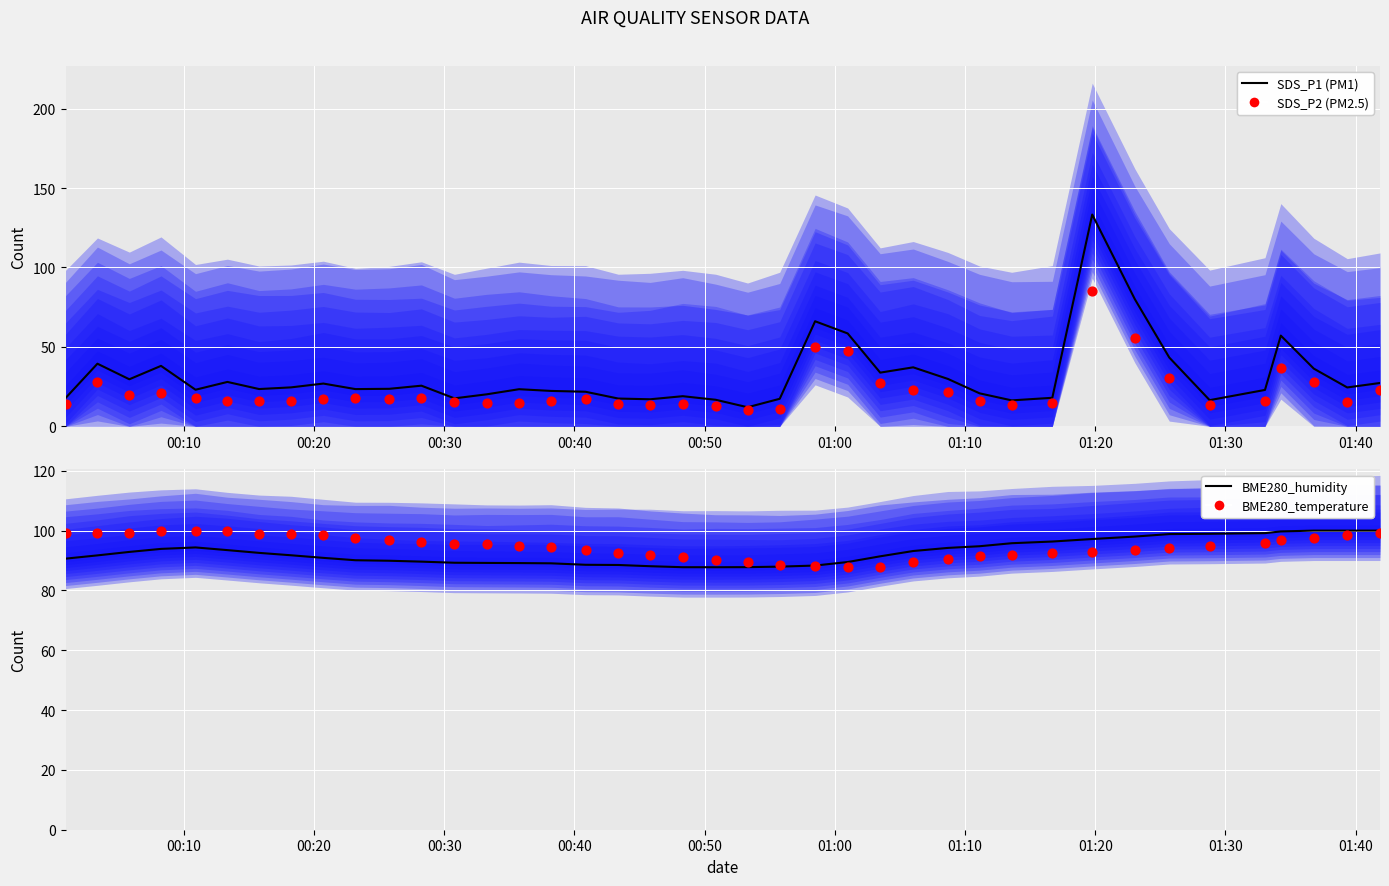

At how many categories does at least one series exceed 100?

1